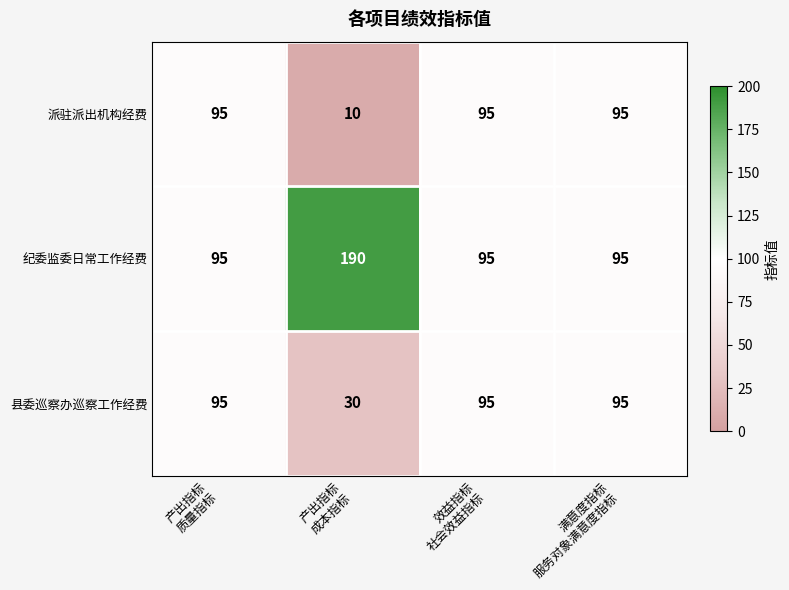

What is the sum of all 县委巡察办巡察工作经费 values?

315